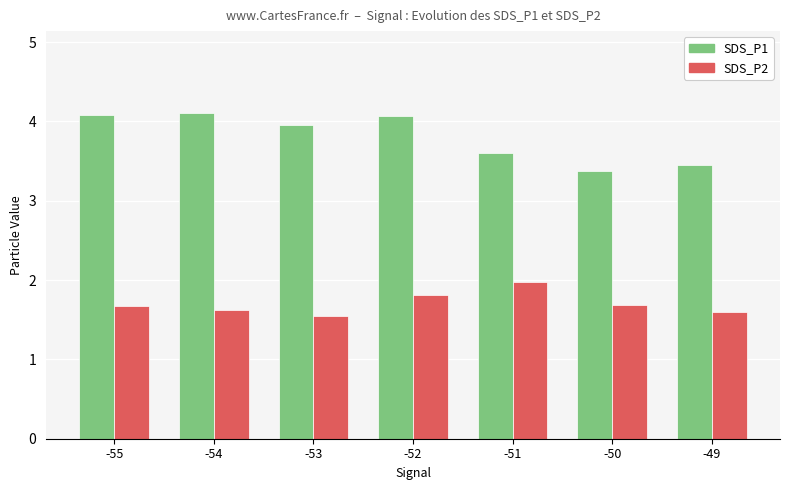

Reading left to right, transcribe all the data shown in this chart.

SDS_P1: -55=4.1	-54=4.1	-53=4.0	-52=4.1	-51=3.6	-50=3.4	-49=3.5
SDS_P2: -55=1.7	-54=1.6	-53=1.6	-52=1.8	-51=2.0	-50=1.7	-49=1.6